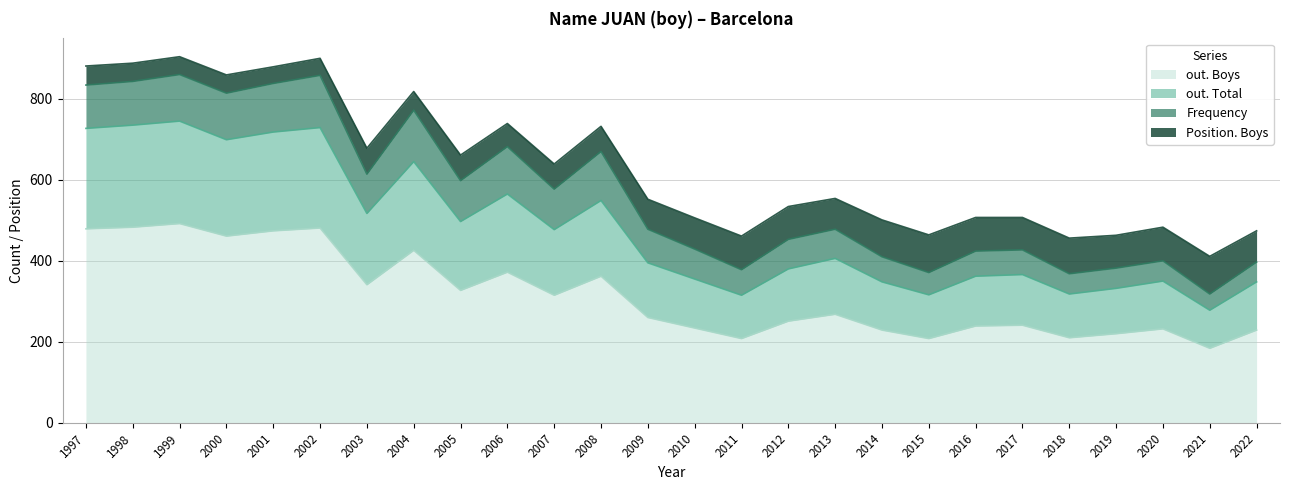

Which has a higher value, 2006 or 1998?

1998